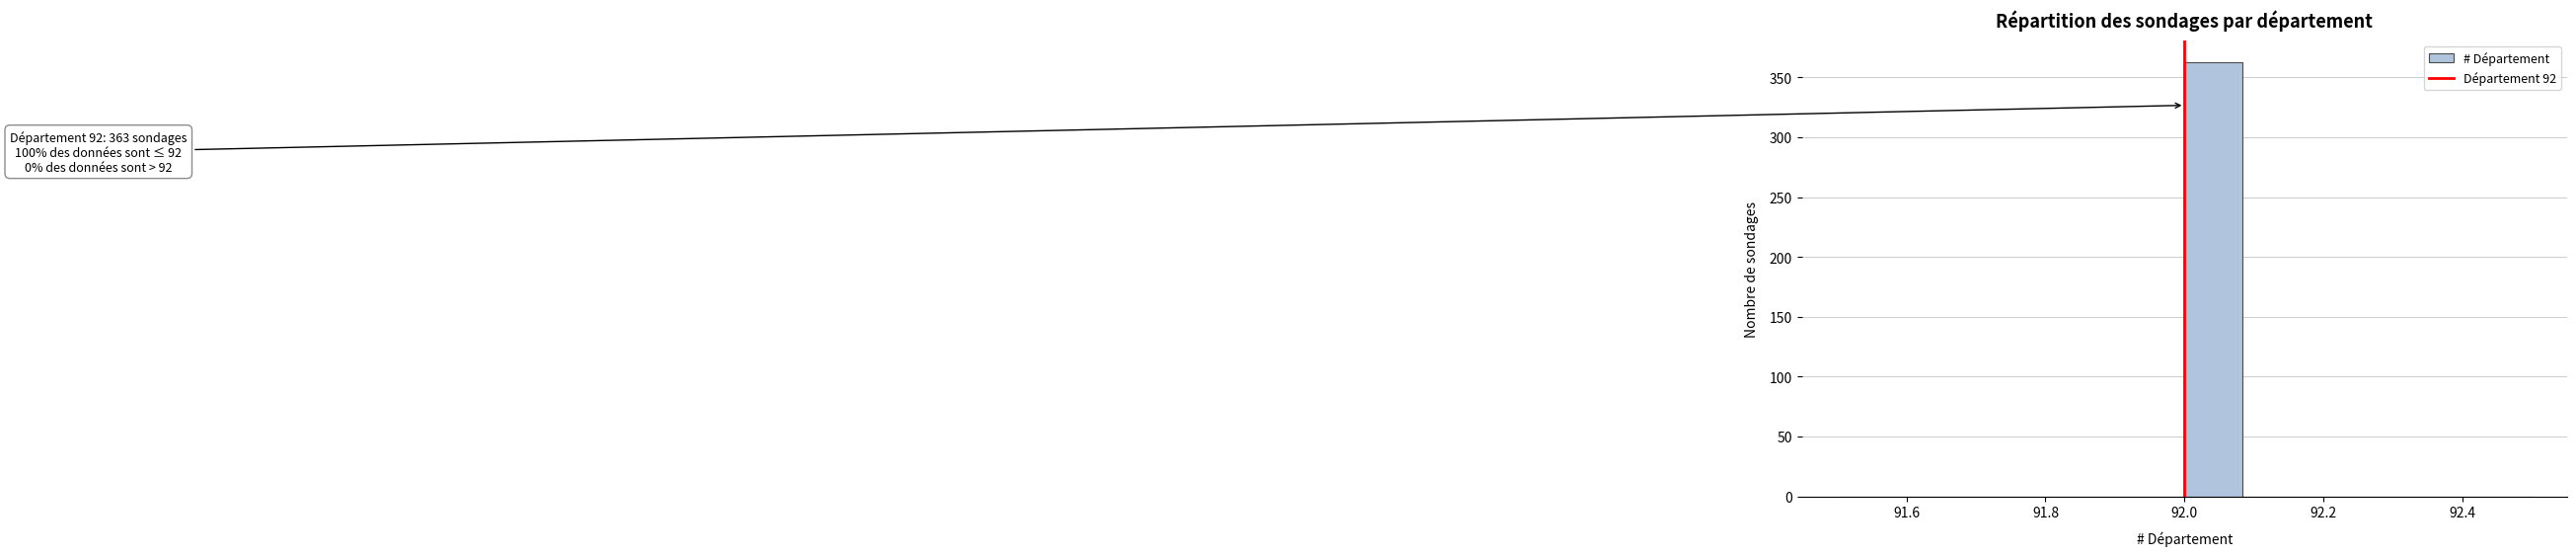

Which range on the x-axis has the tallest bar?

92.00 to 92.08